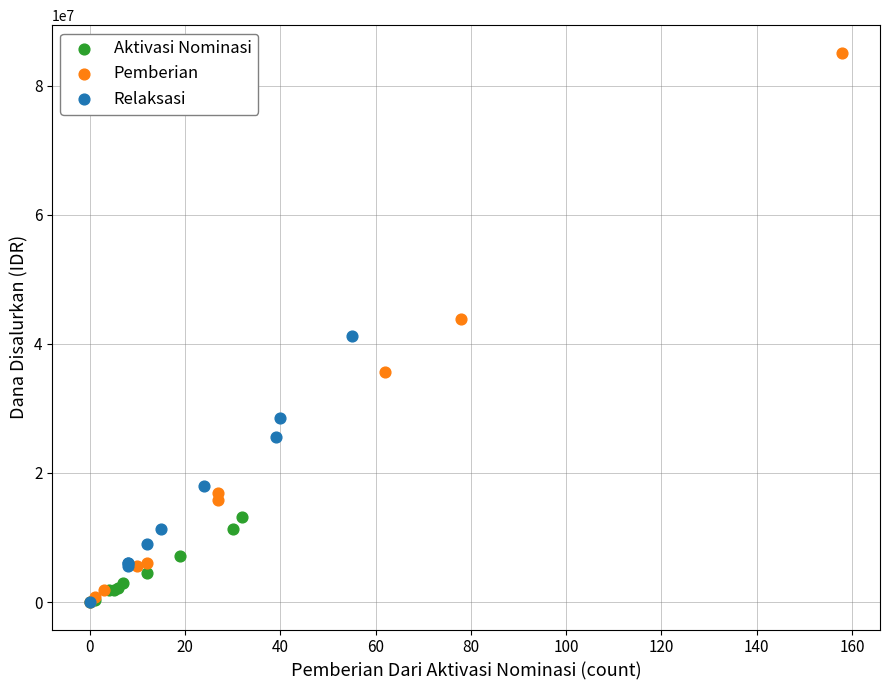

Which series has the largest Y range (max minus min)?

Pemberian